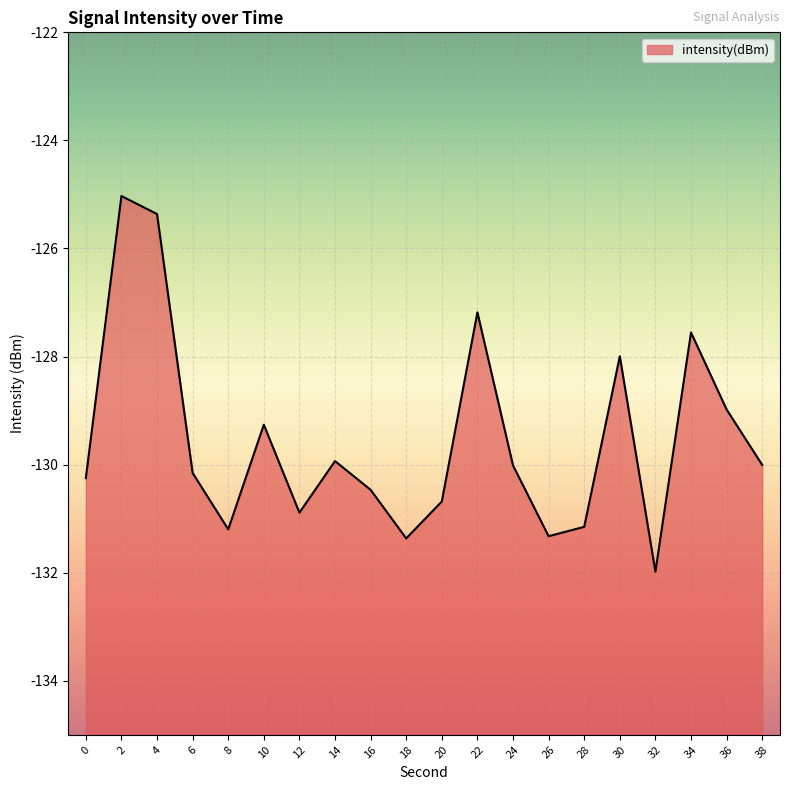

Rank the categories by value from lowest to highest.

32, 18, 26, 8, 28, 12, 20, 16, 0, 6, 24, 38, 14, 10, 36, 30, 34, 22, 4, 2